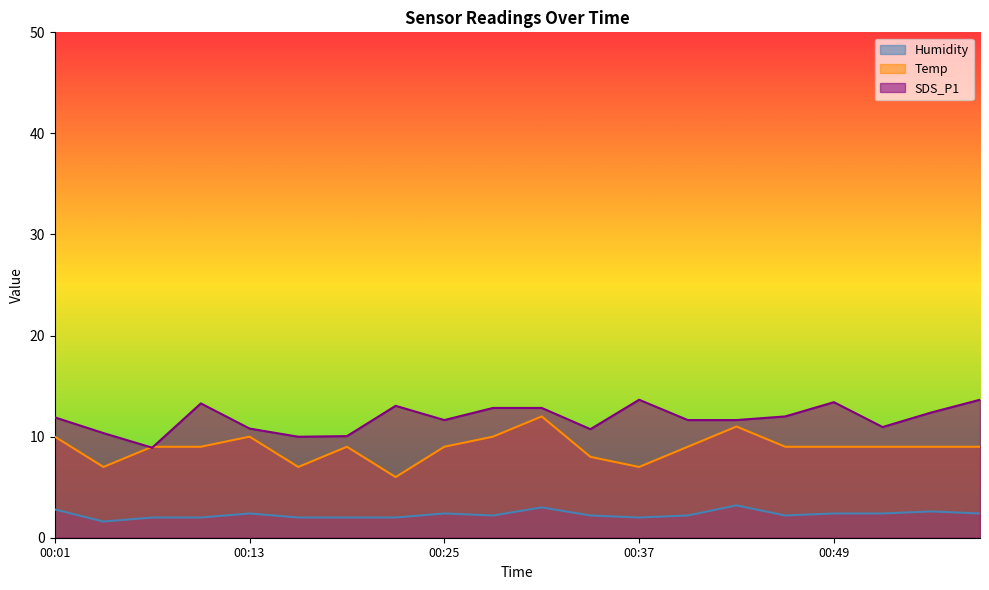

Reading left to right, list all the values displayed in this chart.

Temp: 00:01=10.0	00:04=7.0	00:07=9.0	00:10=9.0	00:13=10.0	00:16=7.0	00:19=9.0	00:22=6.0	00:25=9.0	00:28=10.0	00:31=12.0	00:34=8.0	00:37=7.0	00:40=9.0	00:43=11.0	00:46=9.0	00:49=9.0	00:52=9.0	00:55=9.0	00:58=9.0
Humidity: 00:01=2.8	00:04=1.6	00:07=2.0	00:10=2.0	00:13=2.4	00:16=2.0	00:19=2.0	00:22=2.0	00:25=2.4	00:28=2.2	00:31=3.0	00:34=2.2	00:37=2.0	00:40=2.2	00:43=3.2	00:46=2.2	00:49=2.4	00:52=2.4	00:55=2.6	00:58=2.4
SDS_P1: 00:01=11.9	00:04=10.4	00:07=8.9	00:10=13.3	00:13=10.8	00:16=10.0	00:19=10.1	00:22=13.0	00:25=11.6	00:28=12.8	00:31=12.8	00:34=10.7	00:37=13.6	00:40=11.6	00:43=11.6	00:46=12.0	00:49=13.4	00:52=10.9	00:55=12.4	00:58=13.6